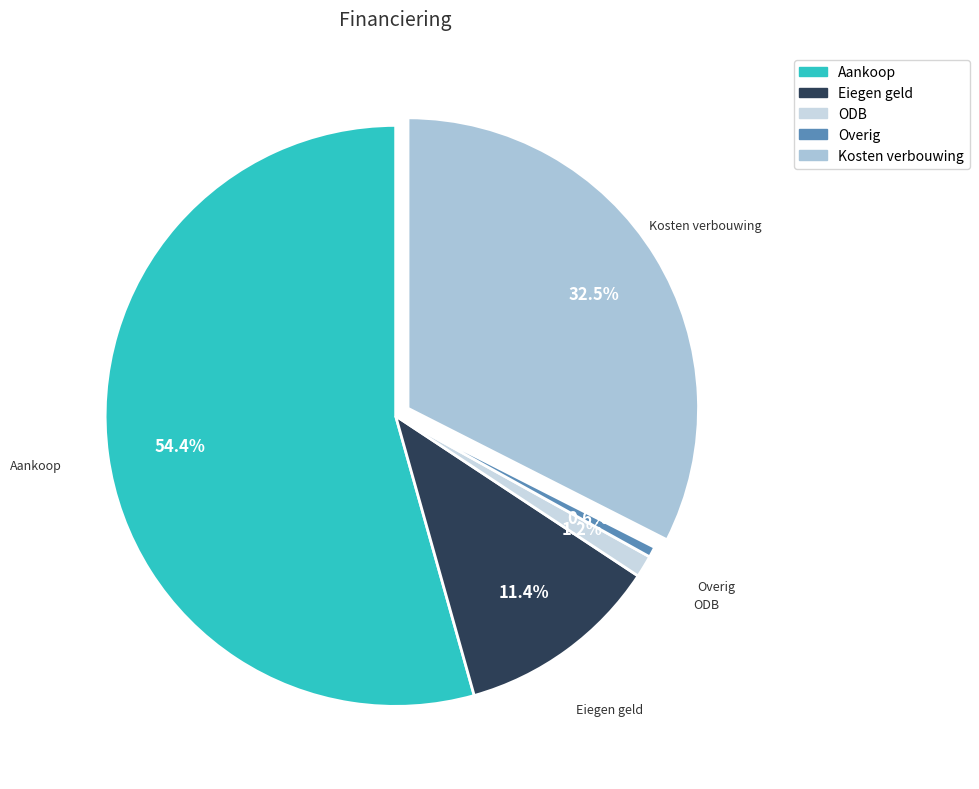

To the nearest percent, what is the average slice percentage?

20%